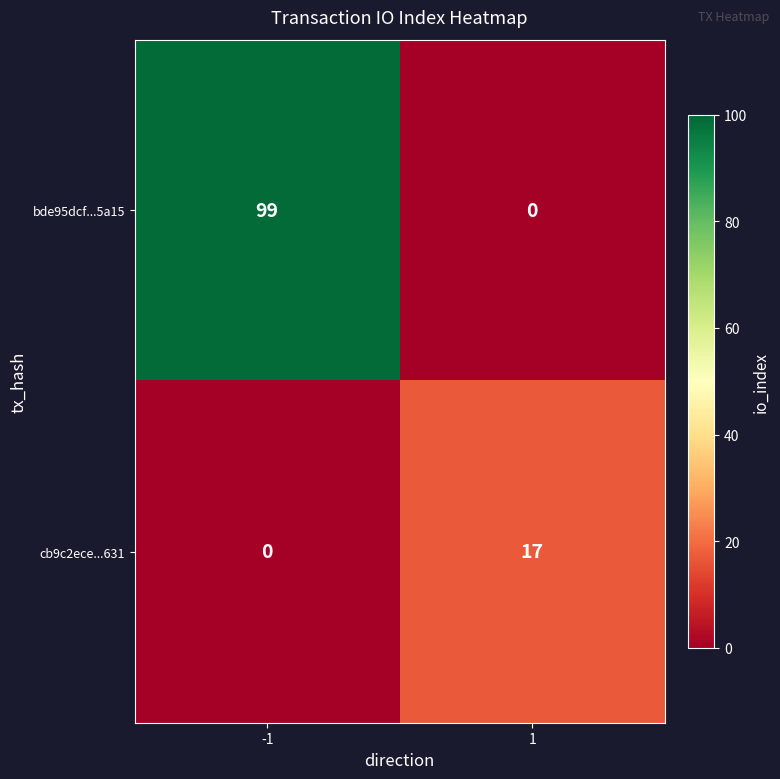

How many values in cb9c2ece...631 are above zero?

1